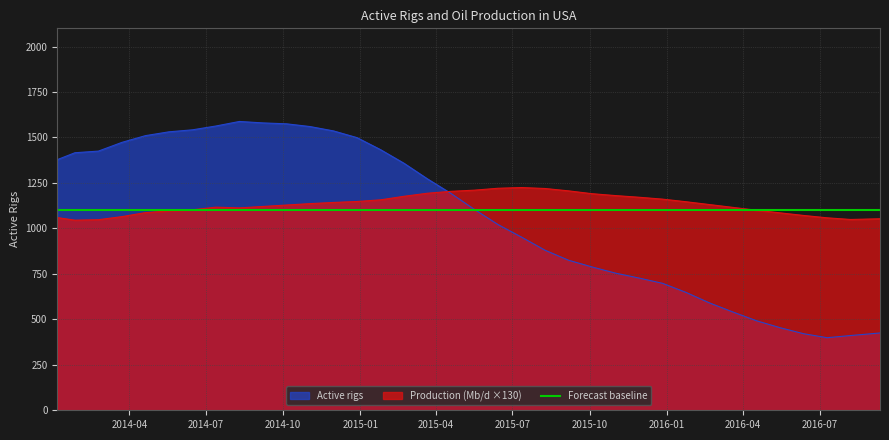

What value does the Active rigs series have at 2014-12-28?

1499.0